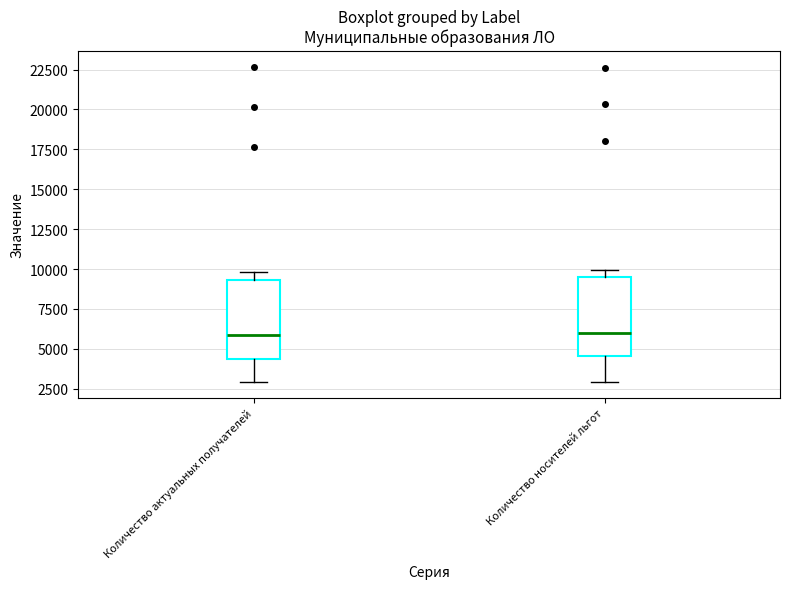

Reading left to right, transcribe this box plot: for each box, give where its median line is, the range the box spans, and where its two whiskers end, as read against the y-axis. The values are not printed on the chart, so give them approximately, as read against the axis.

Количество актуальных получателей: median 6000, box 4500 to 9500, whiskers 3000 to 10000
Количество носителей льгот: median 6000, box 4500 to 9500, whiskers 3000 to 10000